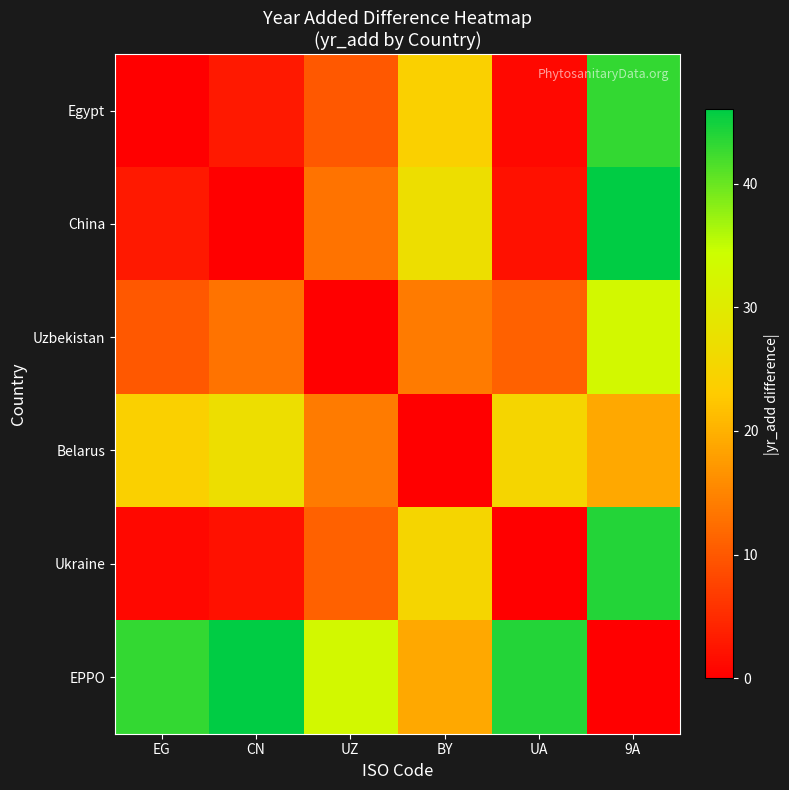

Which has a higher value, UA or EG?

UA